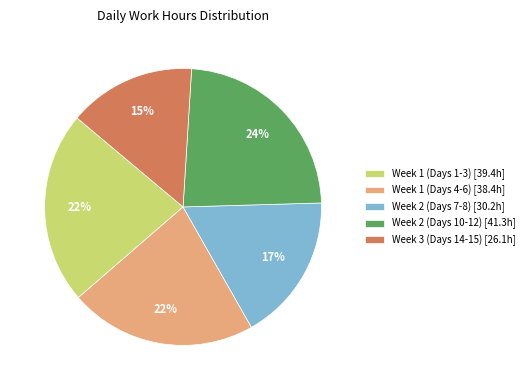

Is it true that Week 1 (Days 1-3) [39.4h] is 22% of the pie?

True